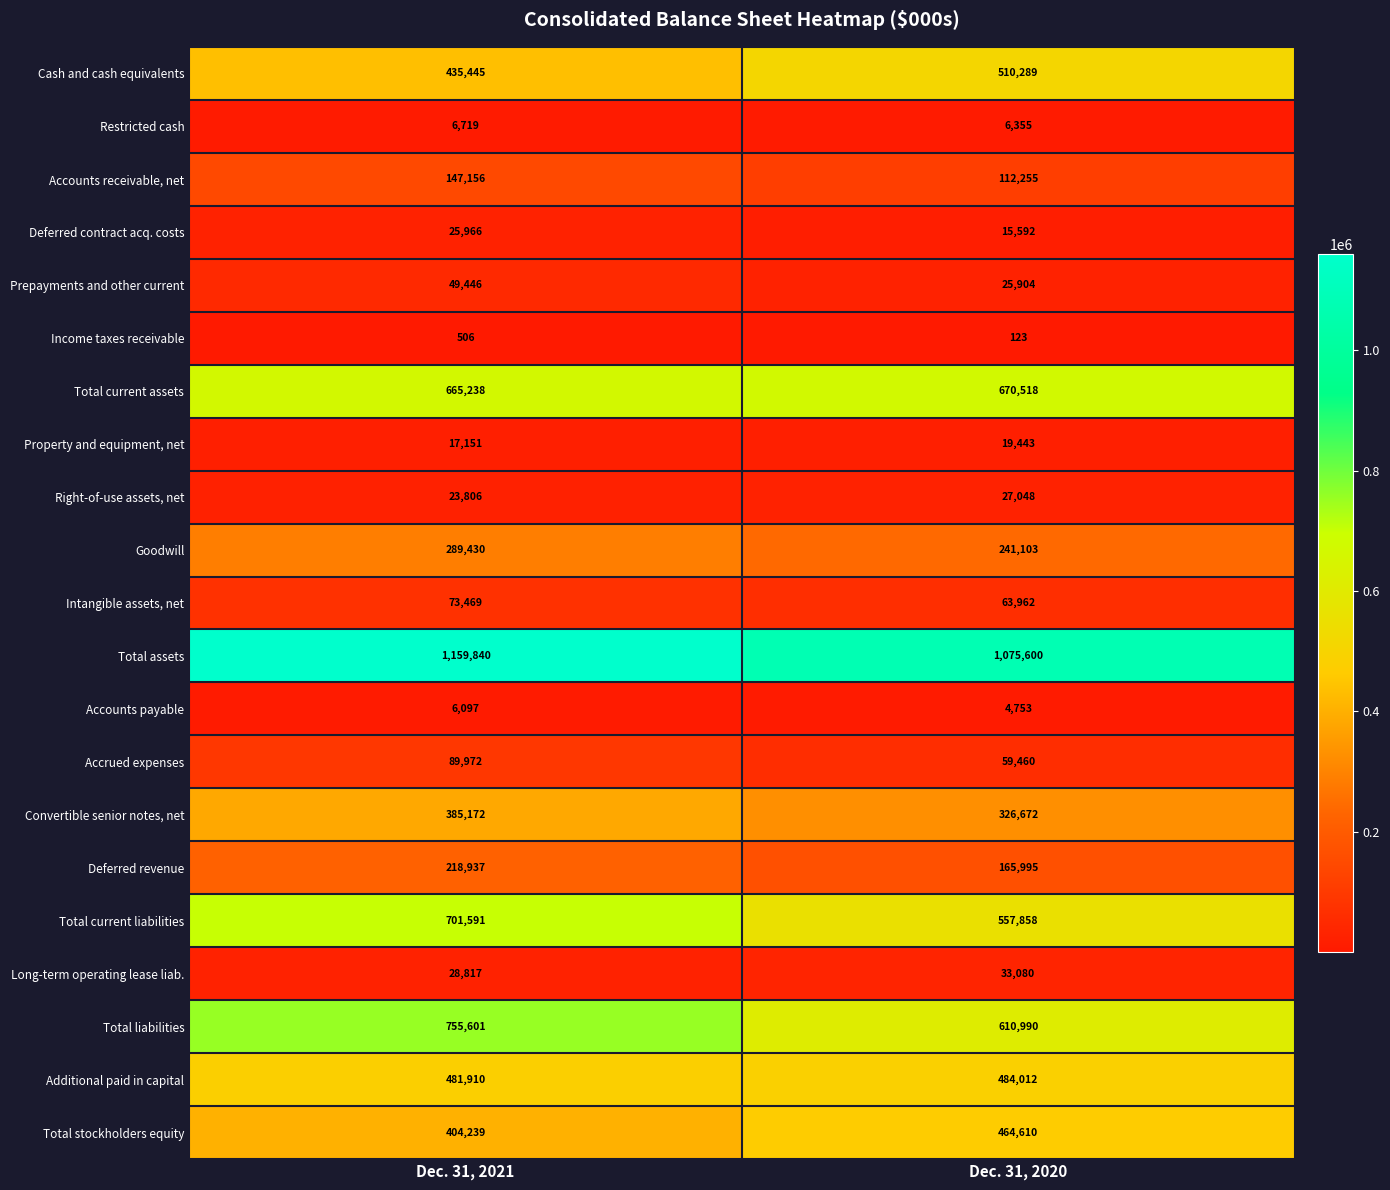

What is the smallest value displayed?

123